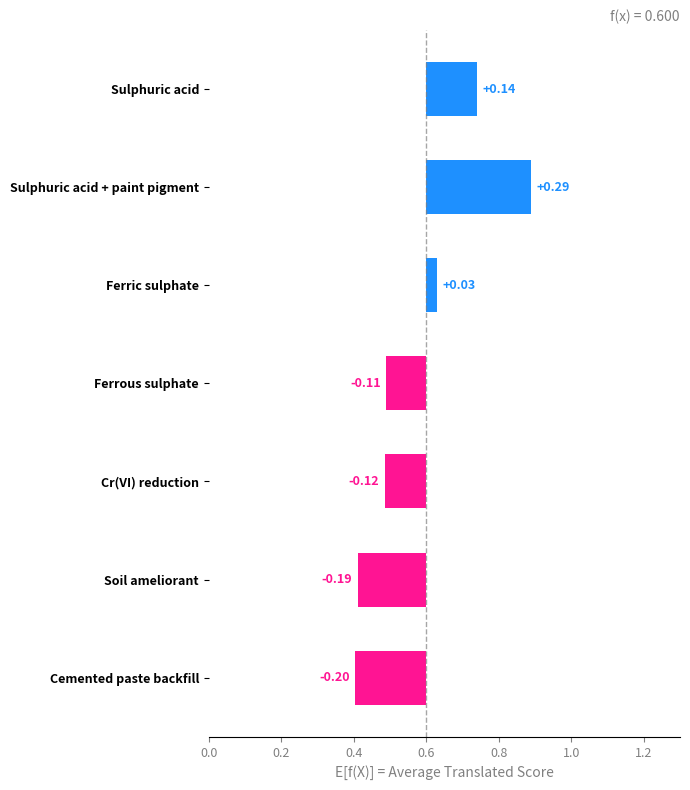

What position from the left is Ferrous sulphate?

4